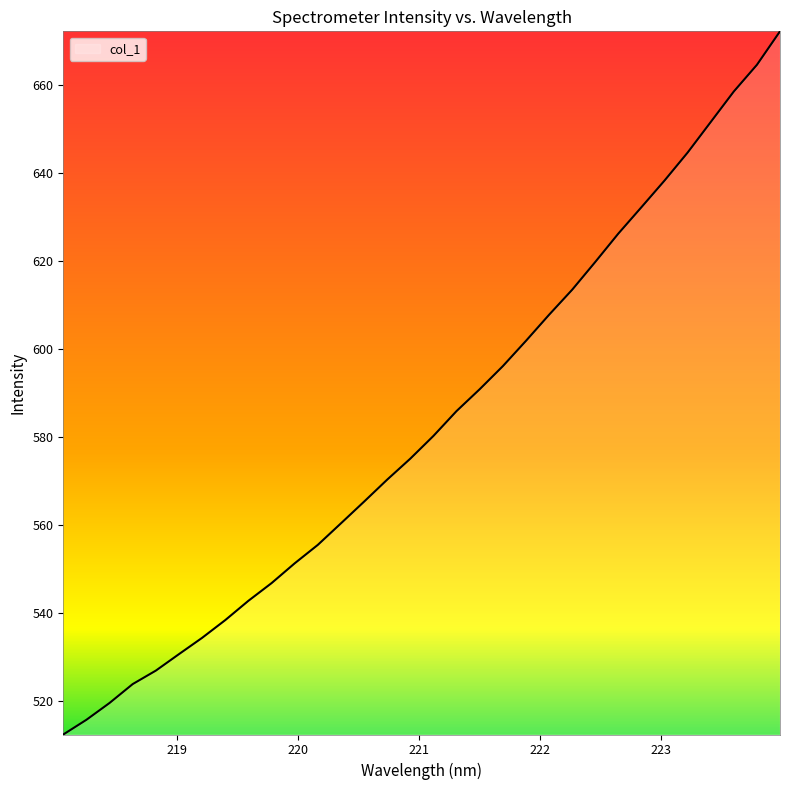

What is the difference between the maximum and minimum values?

159.9